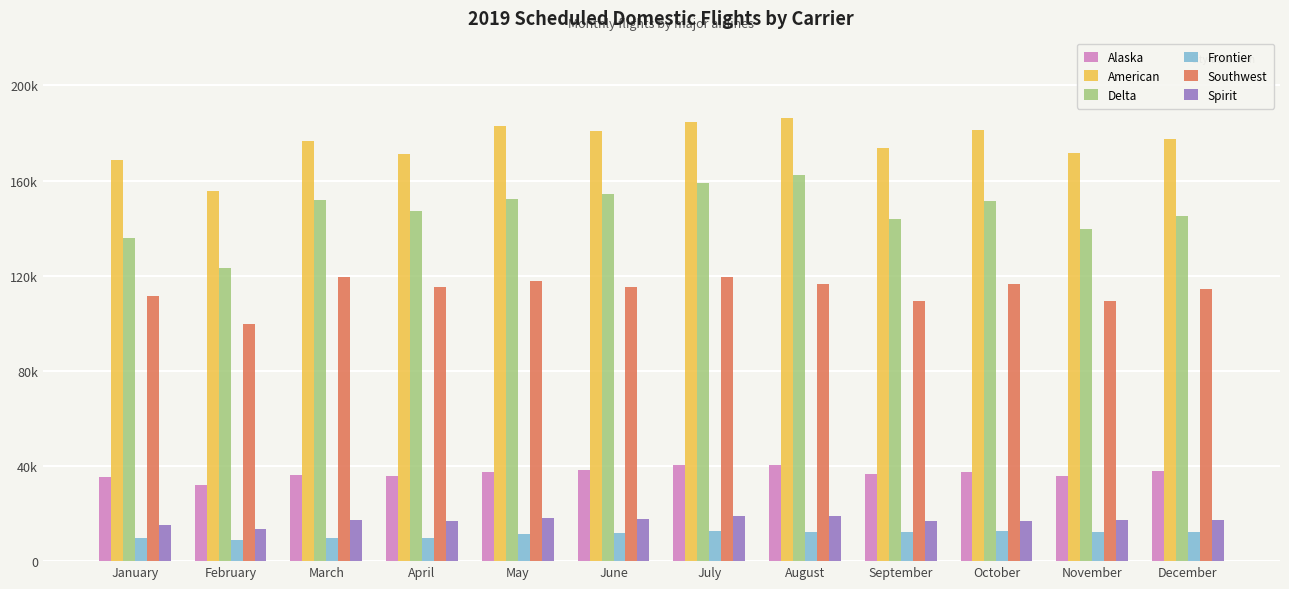

Reading left to right, transcribe all the data shown in this chart.

Alaska: January=35399	February=31911	March=36336	April=35590	May=37474	June=38270	July=40244	August=40538	September=36547	October=37643	November=35747	December=37735
American: January=168763	February=155611	March=176699	April=171291	May=182971	June=180658	July=184808	August=186252	September=173864	October=181077	November=171695	December=177350
Delta: January=135756	February=123369	March=151995	April=147269	May=152126	June=154416	July=158870	August=162194	September=143790	October=151331	November=139753	December=145164
Frontier: January=9647	February=8750	March=9845	April=9819	May=11383	June=11647	July=12535	August=12454	September=12200	October=12769	November=12227	December=12267
Southwest: January=111312	February=99500	March=119413	April=115401	May=117849	June=115213	July=119342	August=116526	September=109217	October=116465	November=109266	December=114442
Spirit: January=15222	February=13654	March=17154	April=16774	May=18055	June=17874	July=18845	August=18860	September=16759	October=16911	November=17438	December=17299